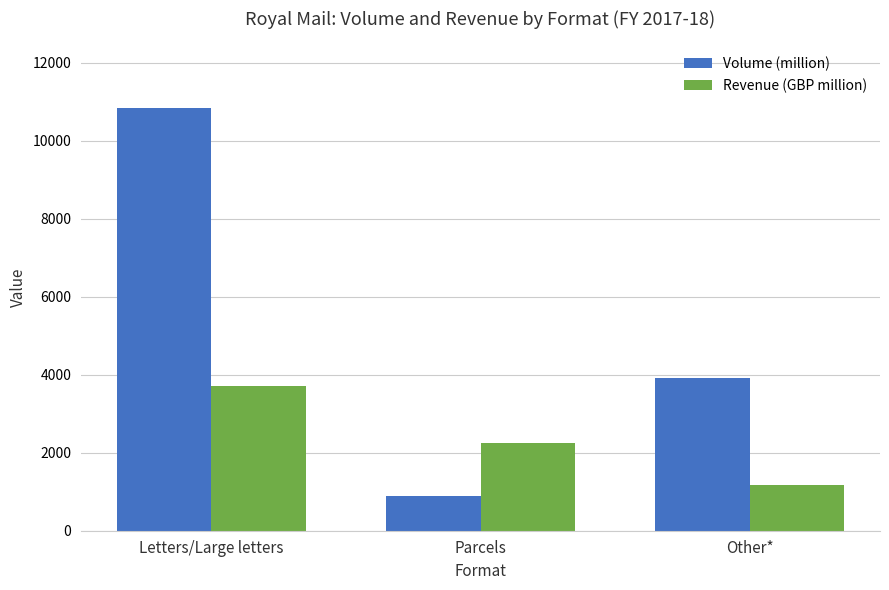

The Volume (million) series shows 7308 at Letters/Large letters. True or false?

False